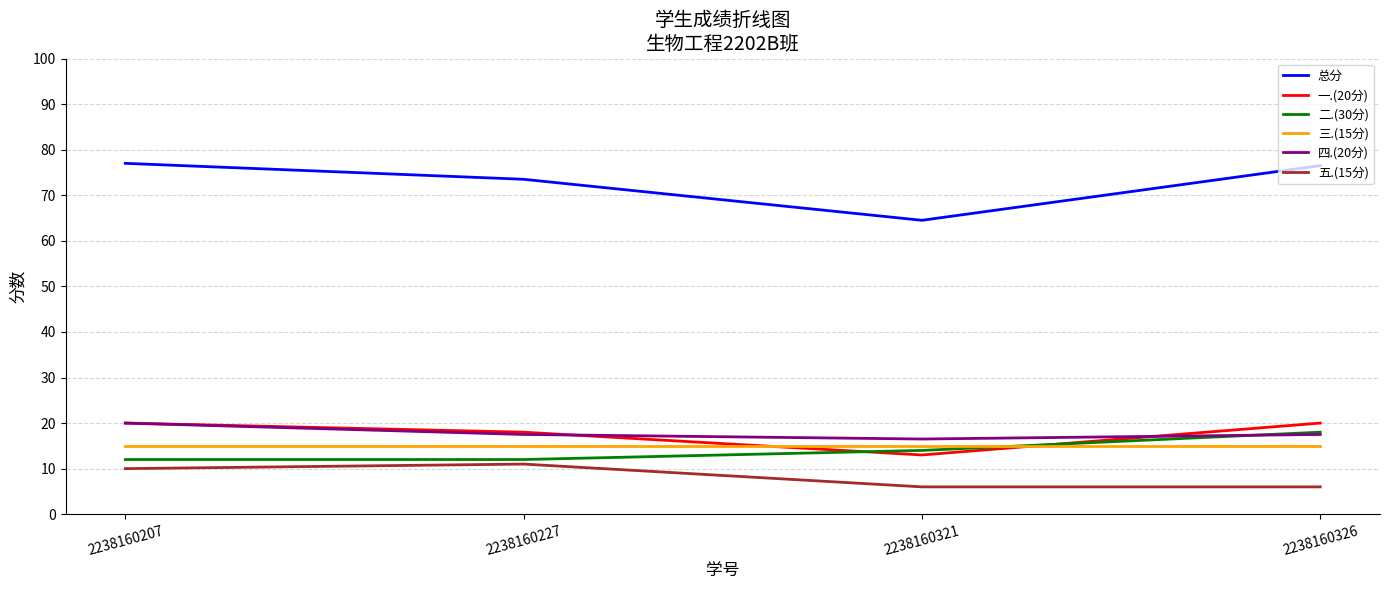

Which series has the largest total across all categories?

总分